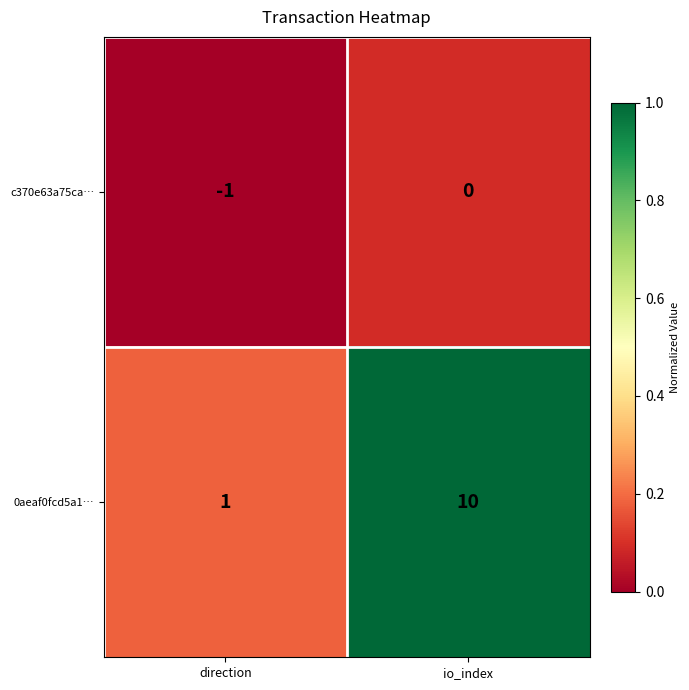

How many series are shown in this chart?

2